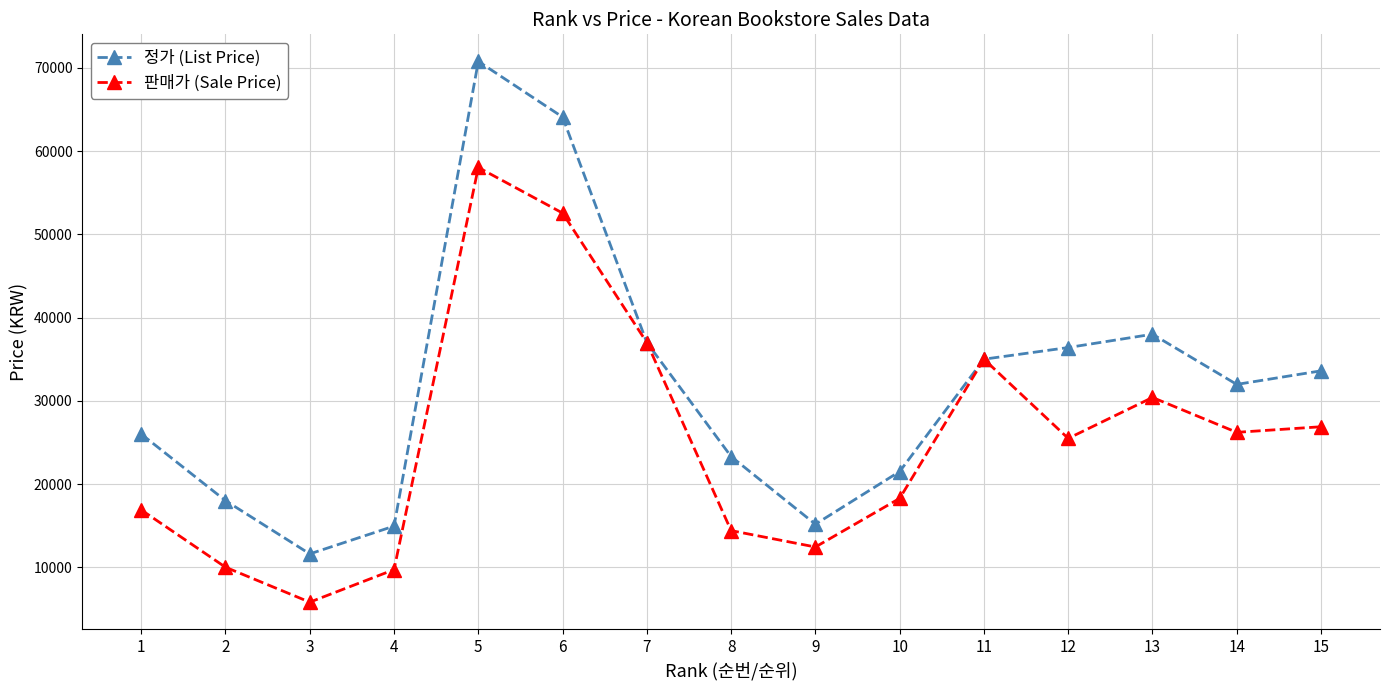

The value of 정가 (List Price) at 14 is 43274. True or false?

False